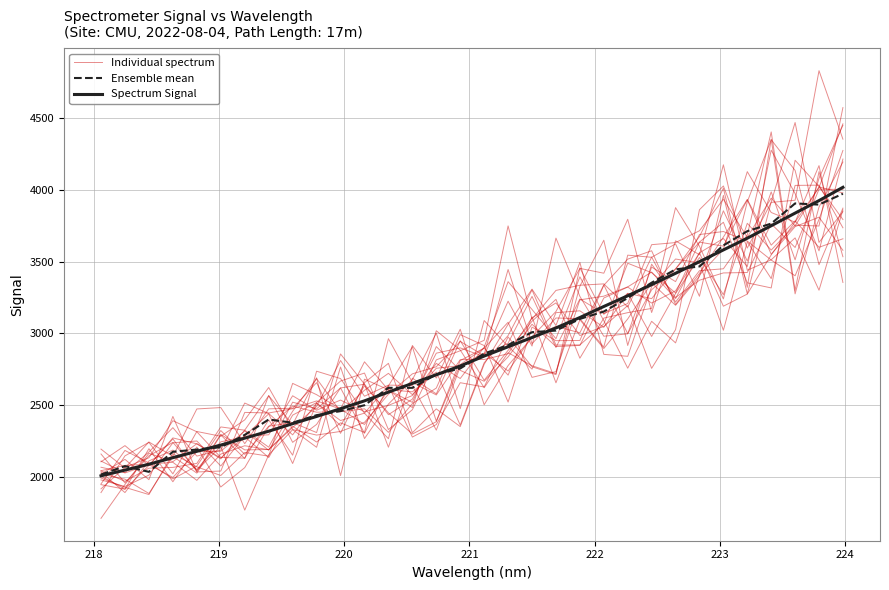

True or false: Individual spectrum and Ensemble mean intersect in this chart.

True